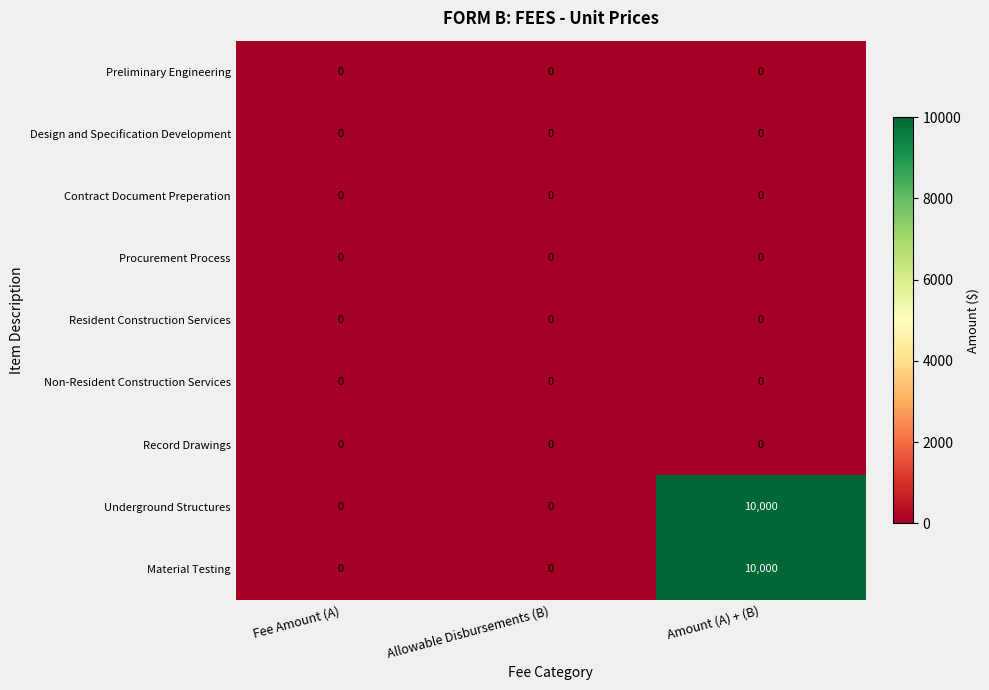

What is the difference between the highest and lowest values at Amount (A) + (B)?

10000